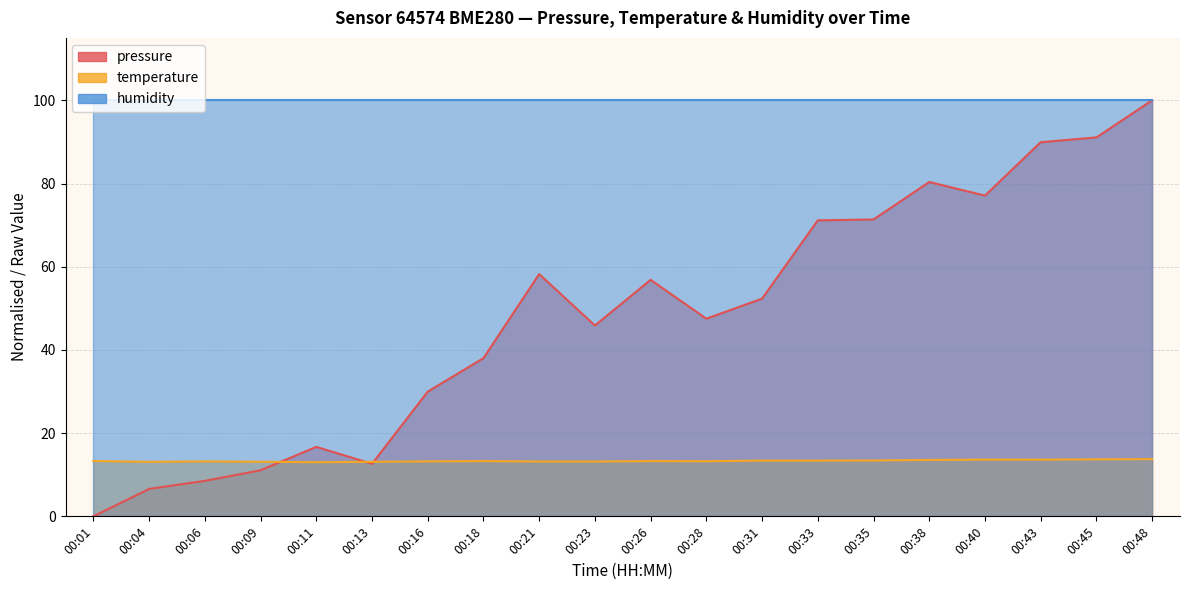

How many intersections are there between temperature and pressure?

3